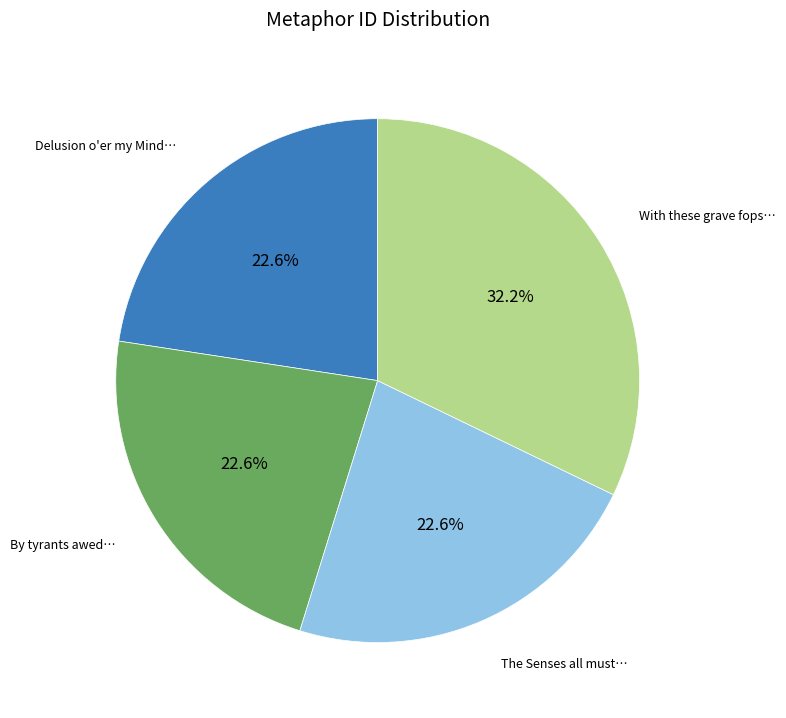

Is there a majority slice in this chart?

No